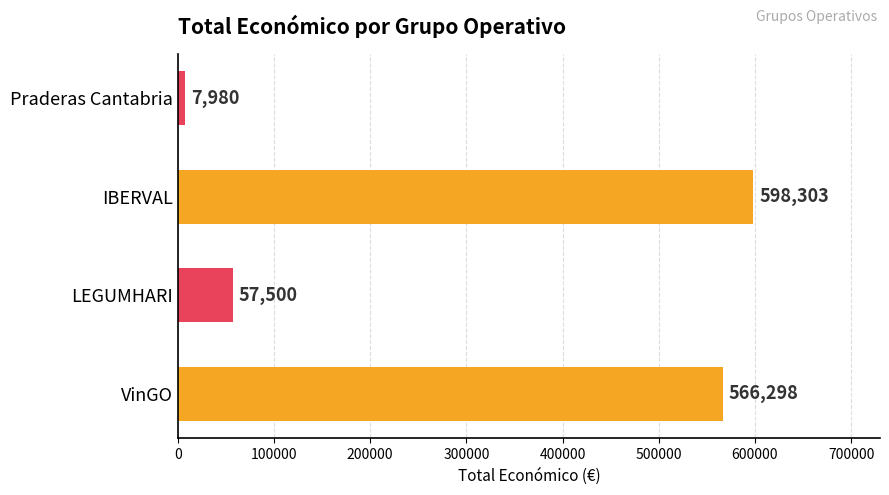

Reading top to bottom, what are all the values shown in this chart?

Praderas Cantabria=7980	IBERVAL=598303	LEGUMHARI=57500	VinGO=566298